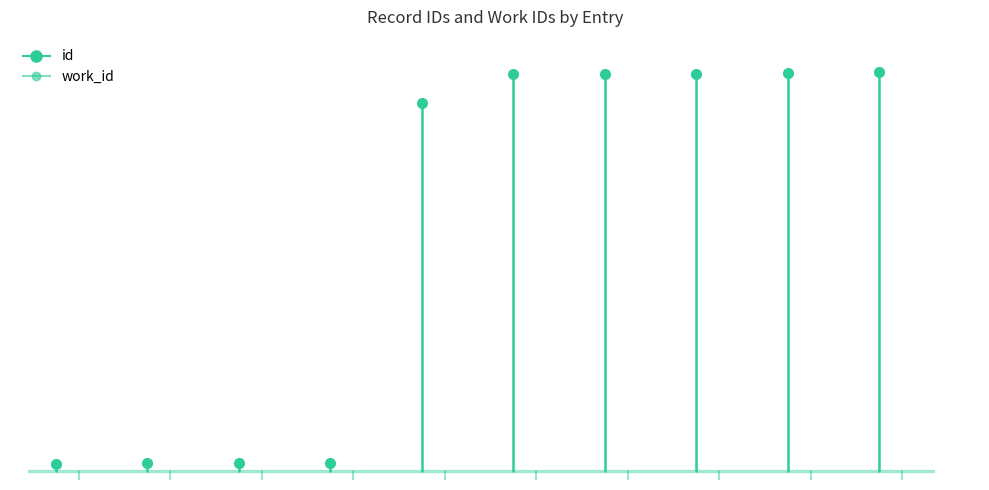

What are all the series names shown in the legend?

id, work_id